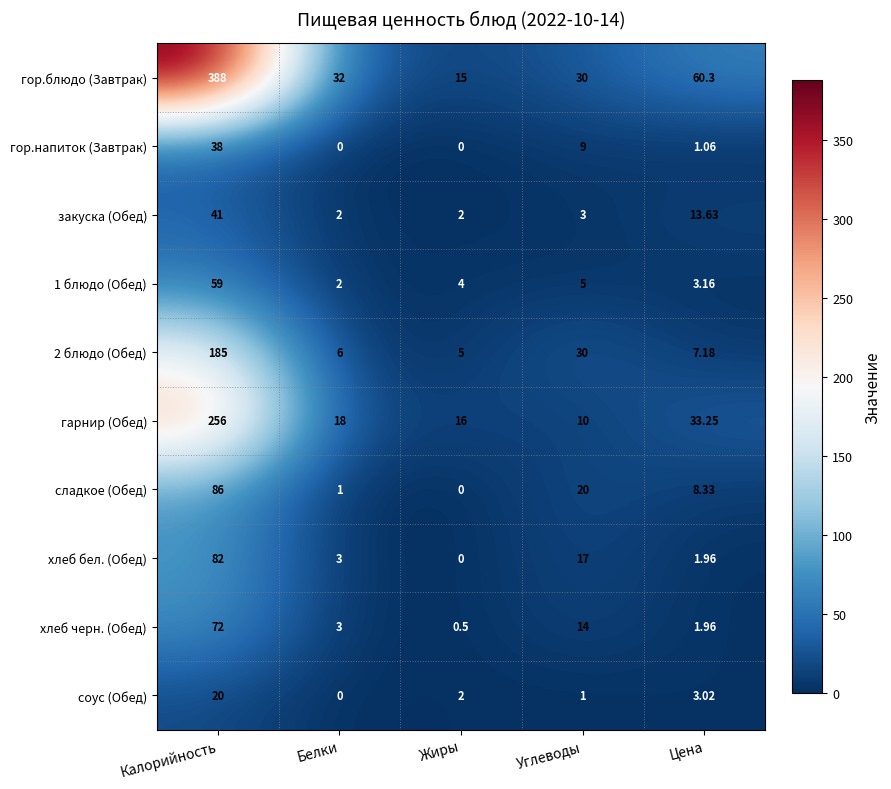

At which label does закуска (Обед) first exceed 3?

Калорийность